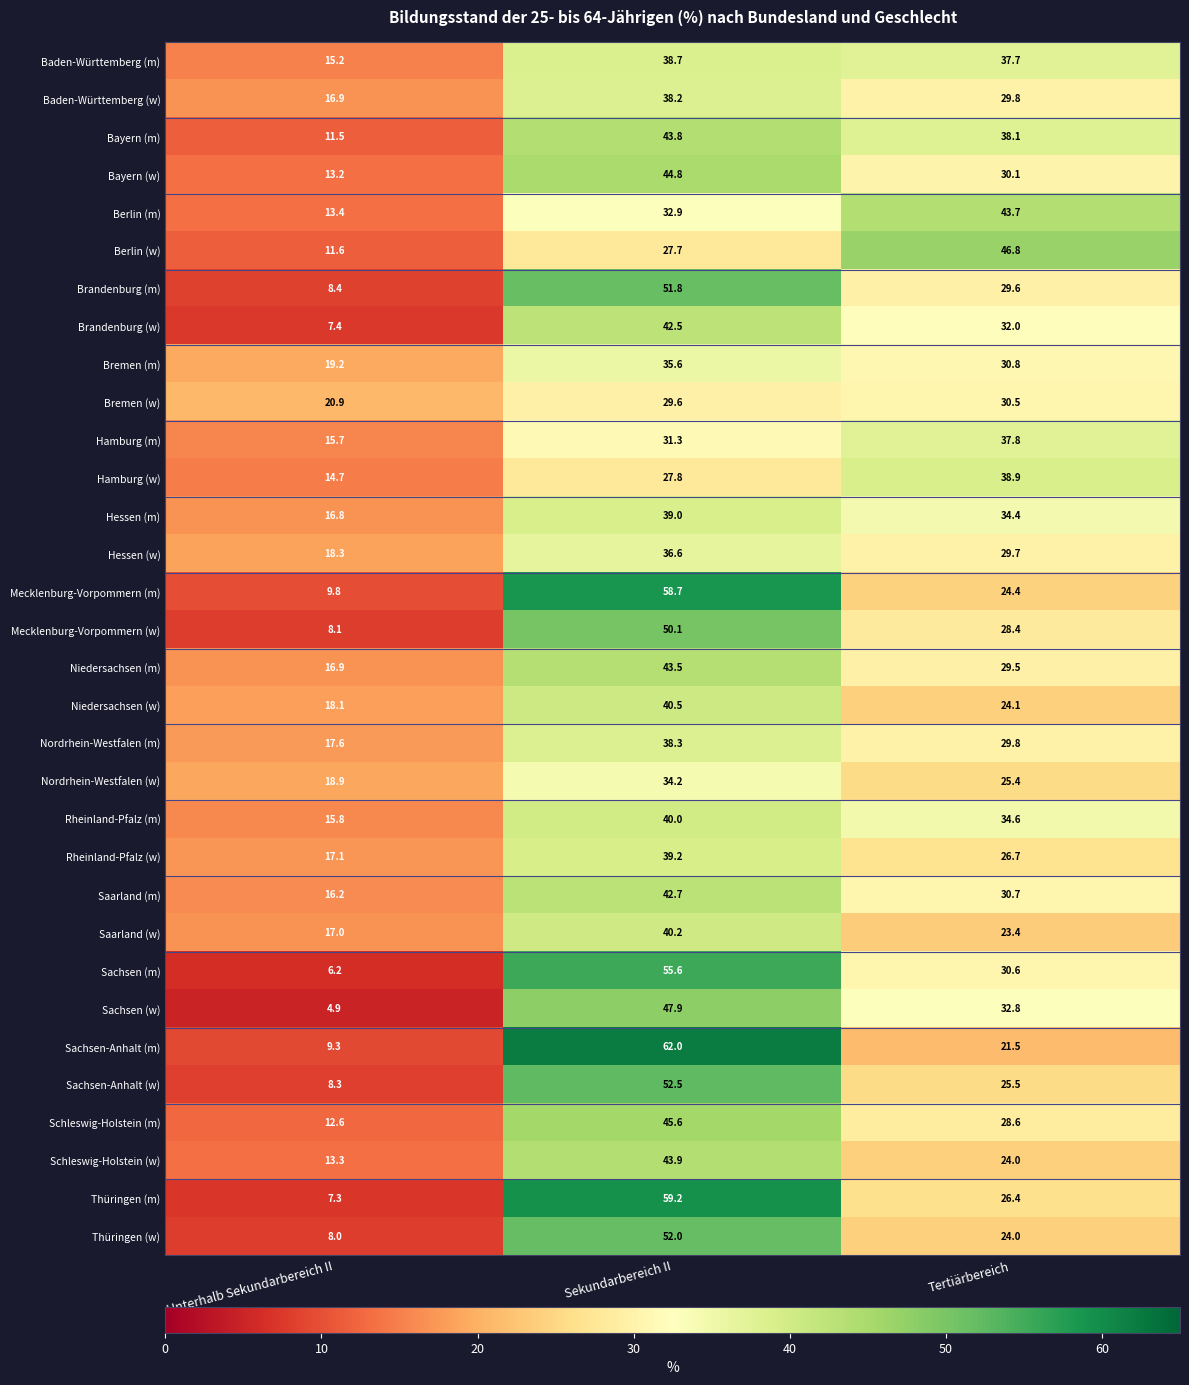

Read the Niedersachsen (m) value at Tertiärbereich.

29.5